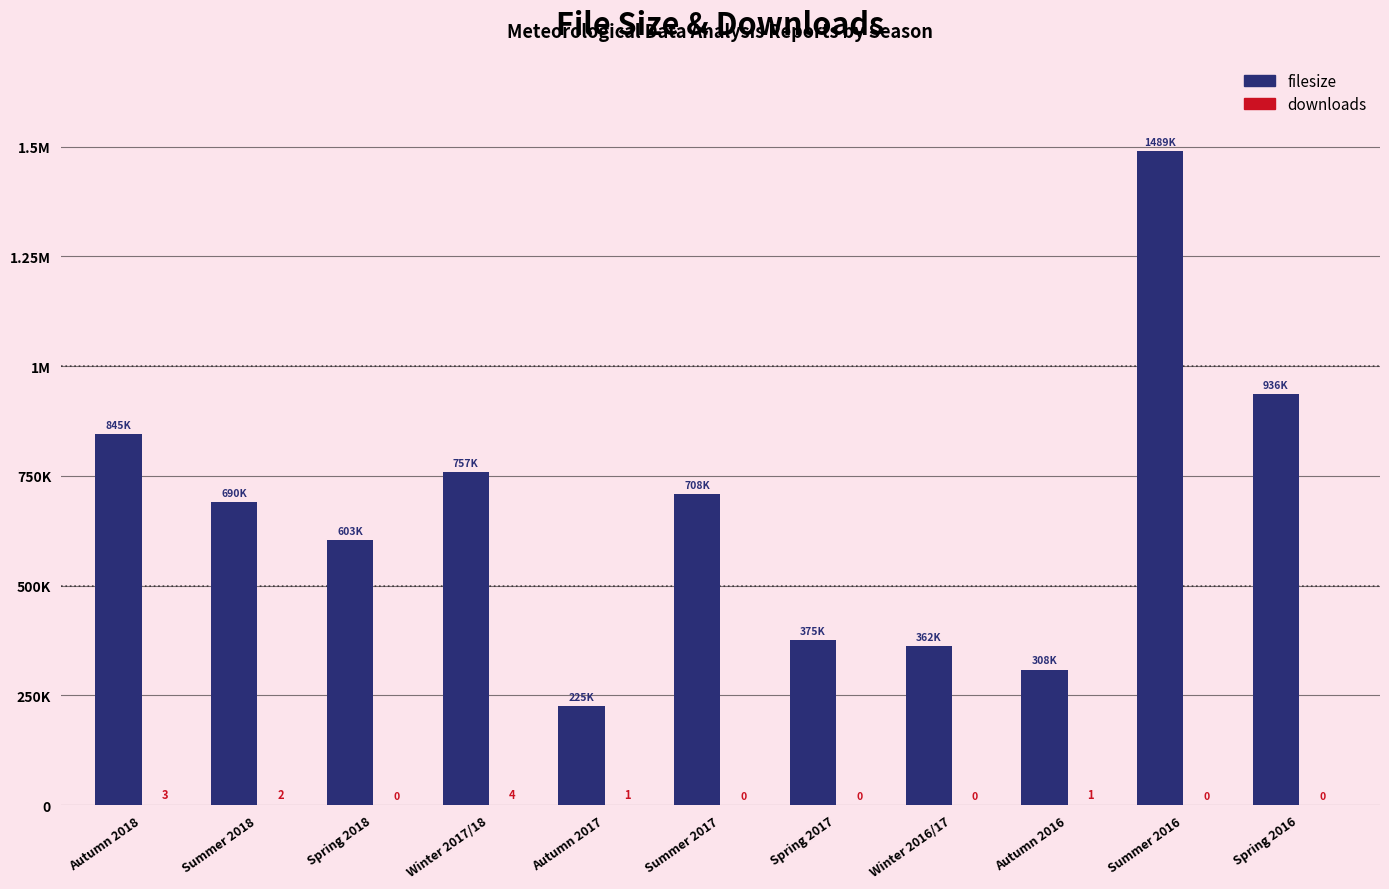

What is the average value of the downloads series?

1